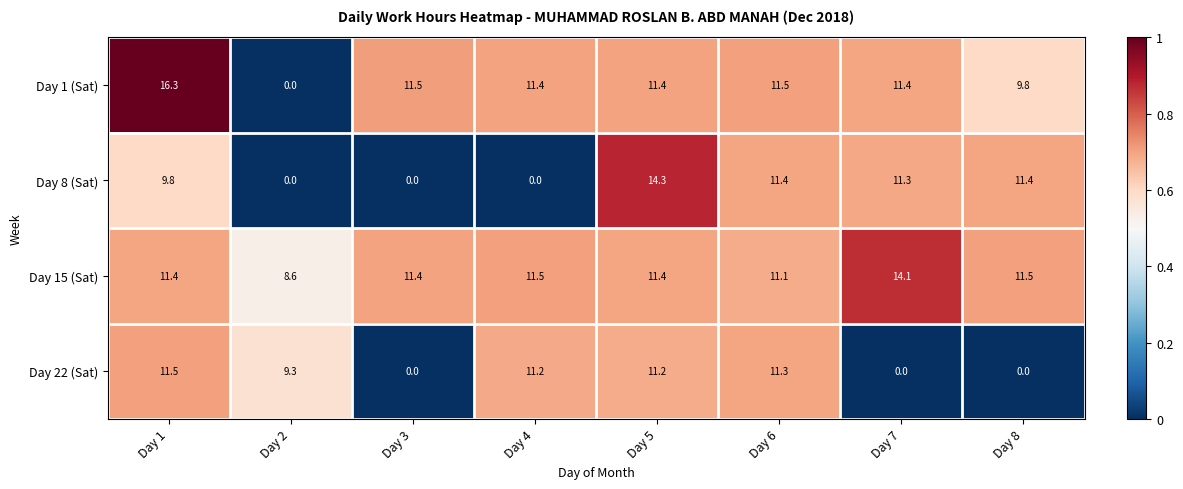

Which series changed the most between Day 2 and Day 7?

Day 1 (Sat)